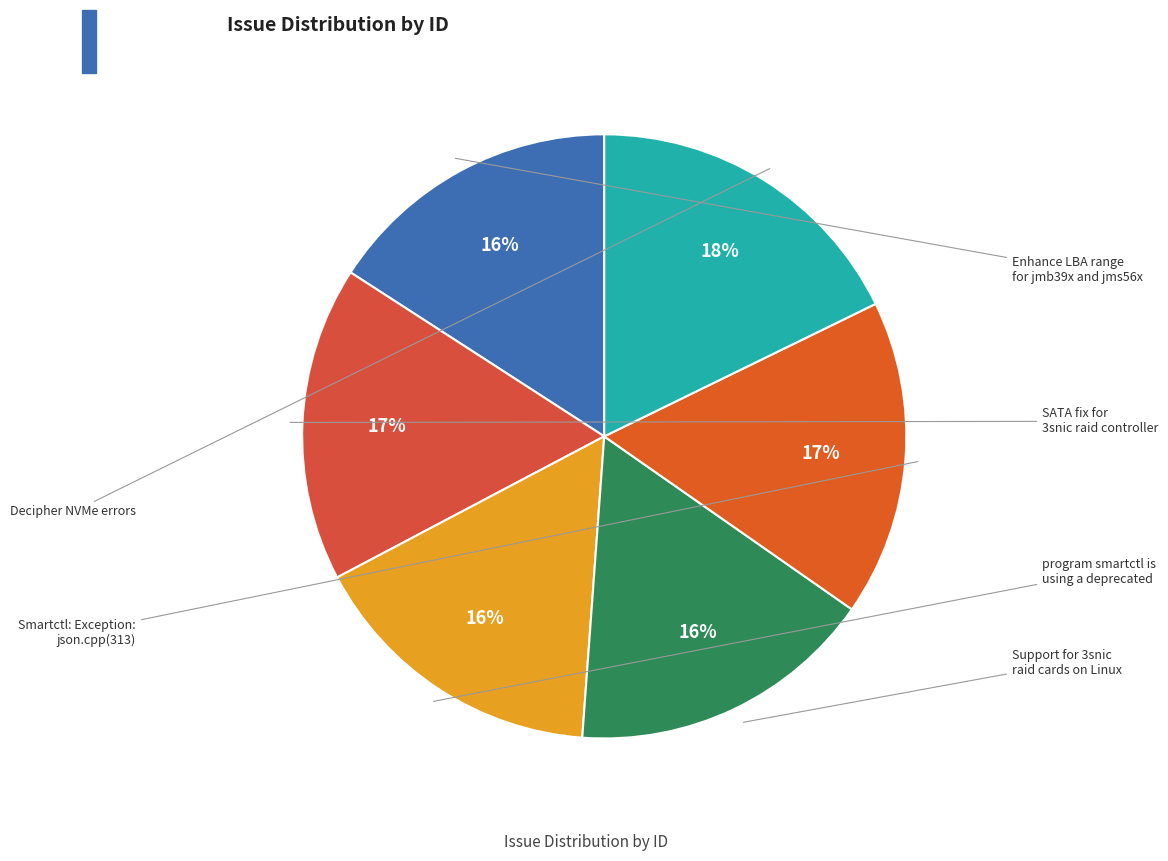

Combined, what portion of the pie is Smartctl: Exception: json.cpp(313) and Support for 3snic raid cards on Linux?

33.4%